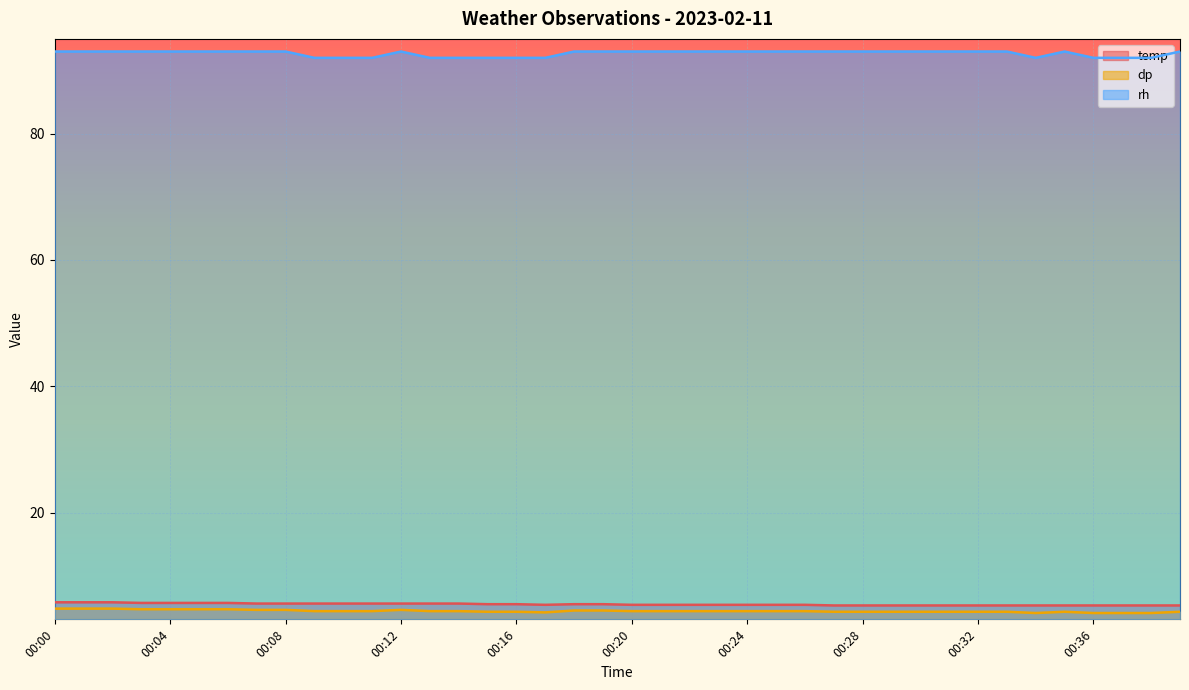

What is the difference between the highest and lowest values at 00:23?

88.6